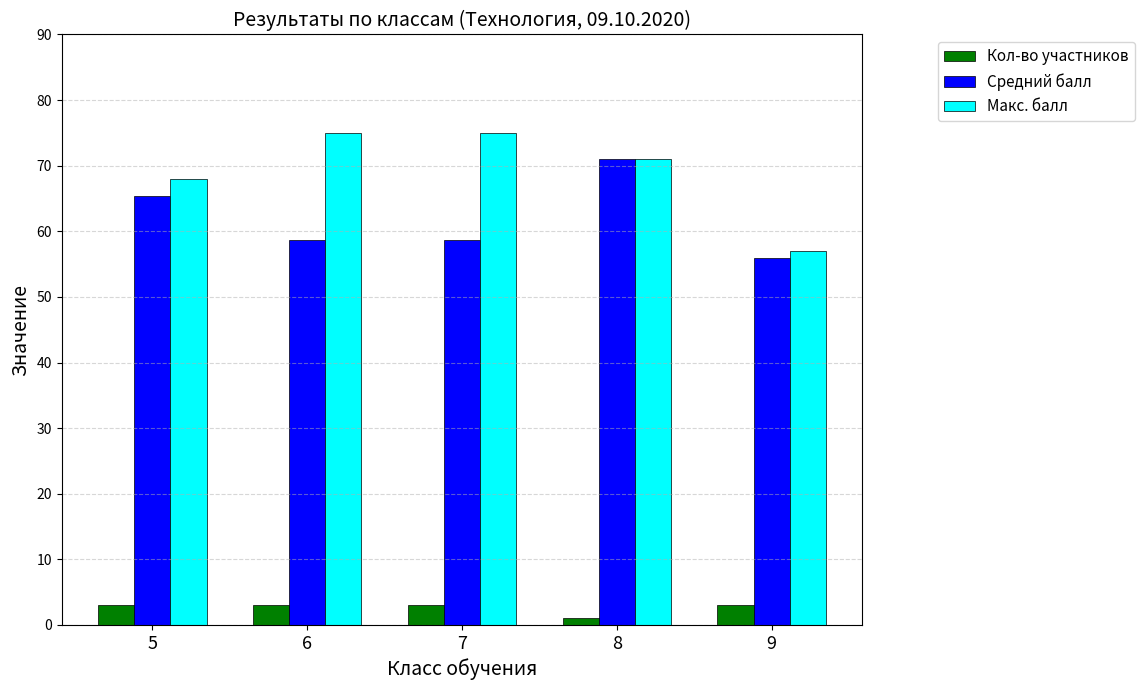

What is the average value of the Средний балл series?

61.9